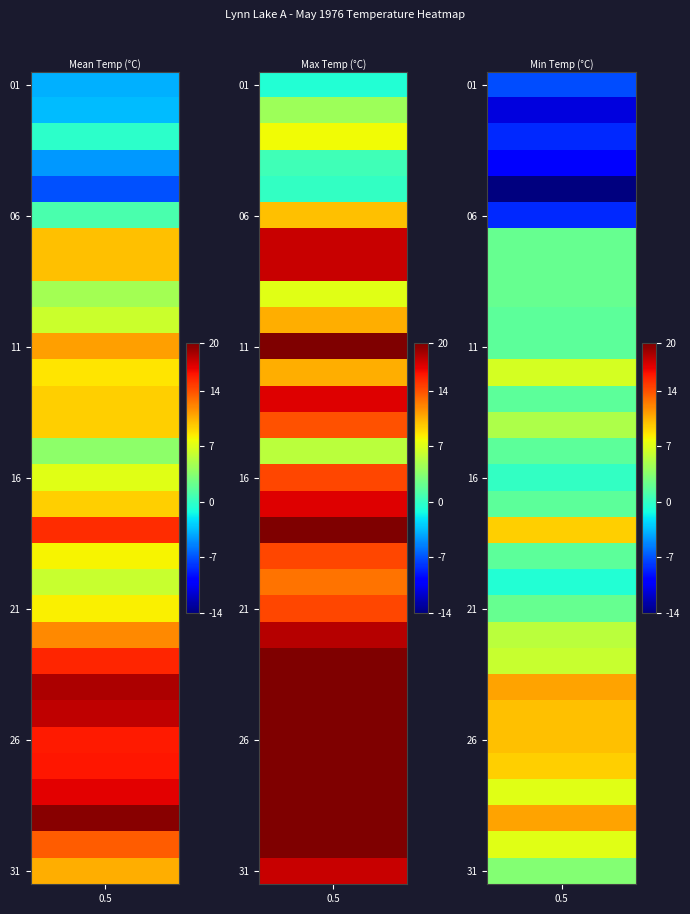

How many values in the Min Temp series exceed 2?

17